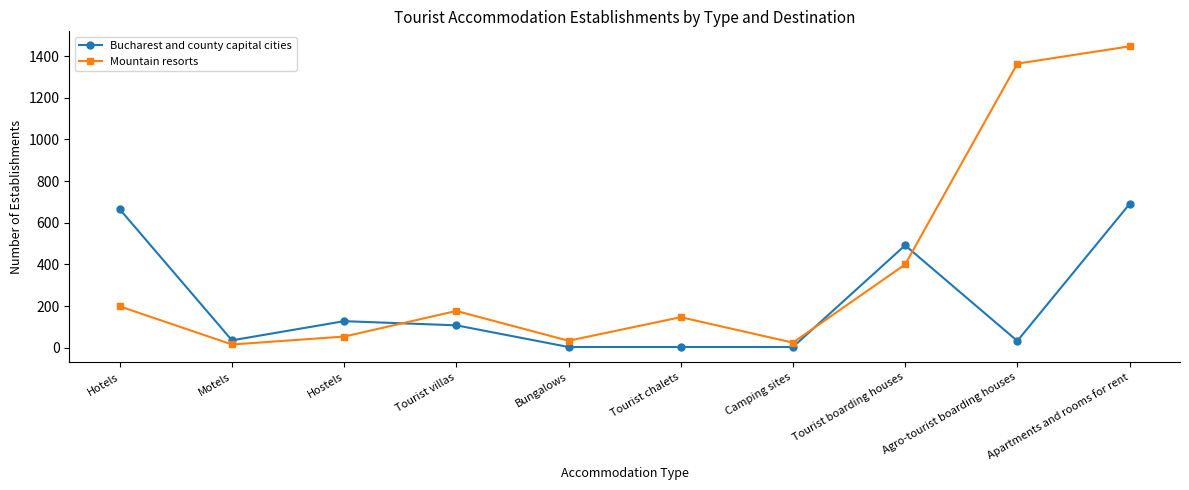

At which category does Mountain resorts reach its first local valley?

Motels